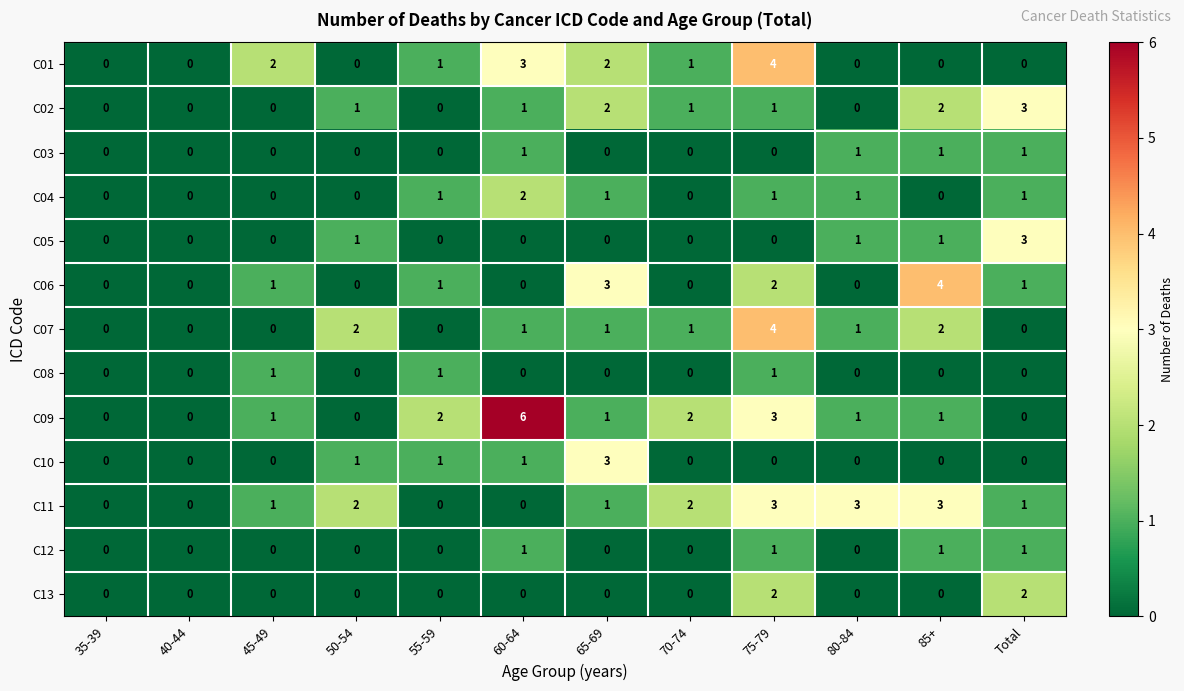

How many values in C09 are above zero?

8